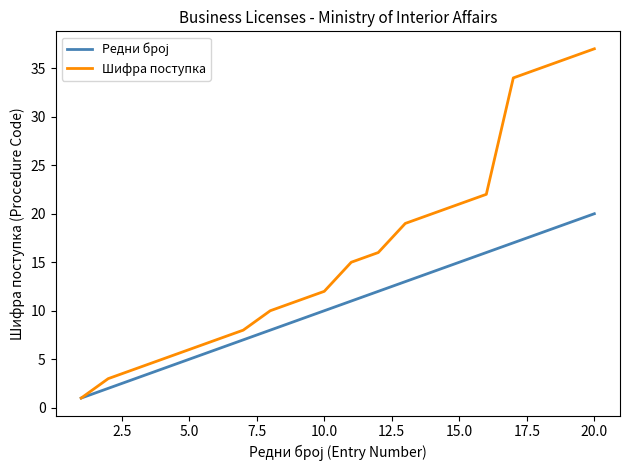

Does the chart display data point markers on the line(s)?

No